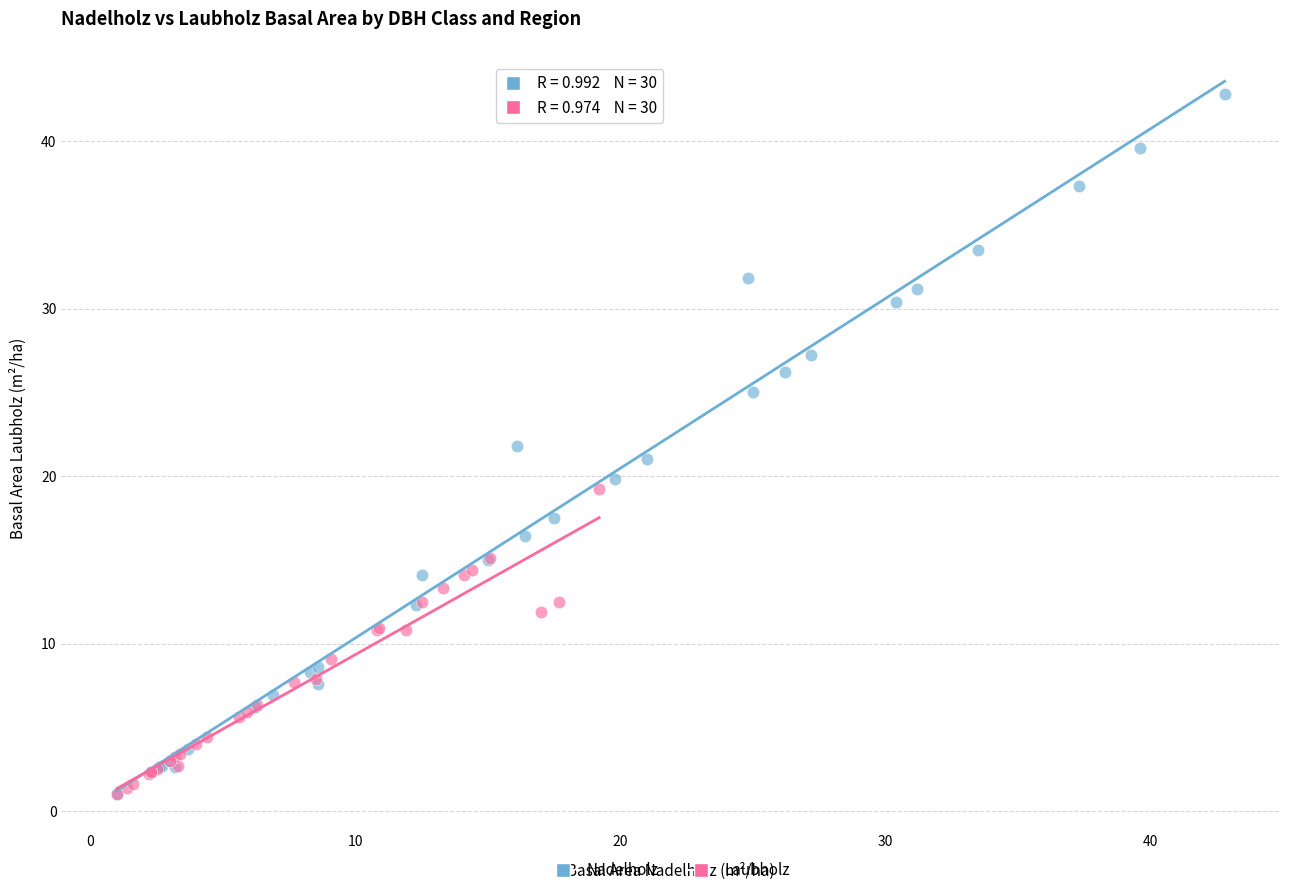

Which series reaches the maximum Y coordinate?

Nadelholz